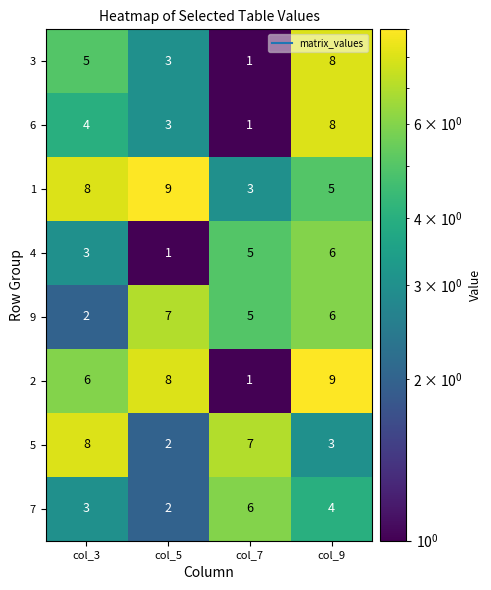

List the labels in order of 2 value, smallest first.

col_7, col_3, col_5, col_9